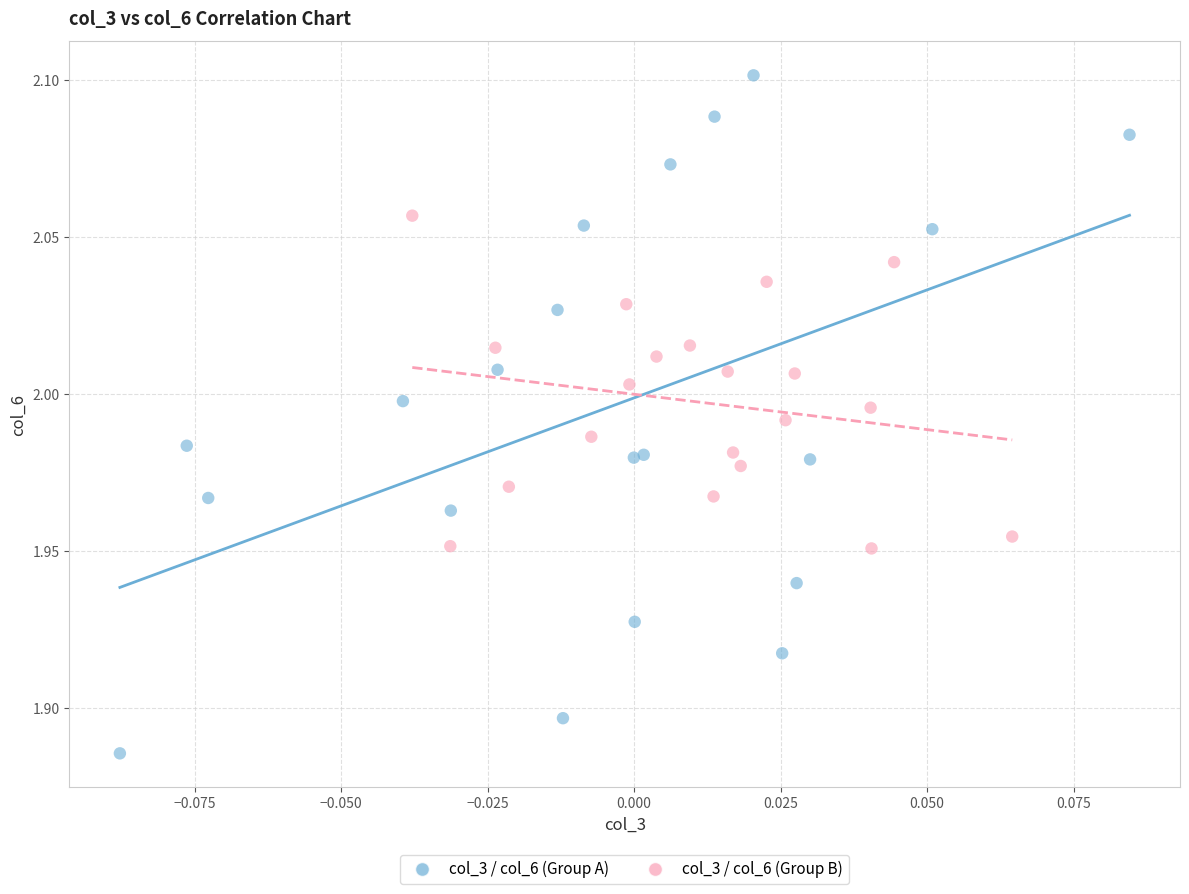

Which series has the widest spread of Y values?

col_3 / col_6 (Group A)